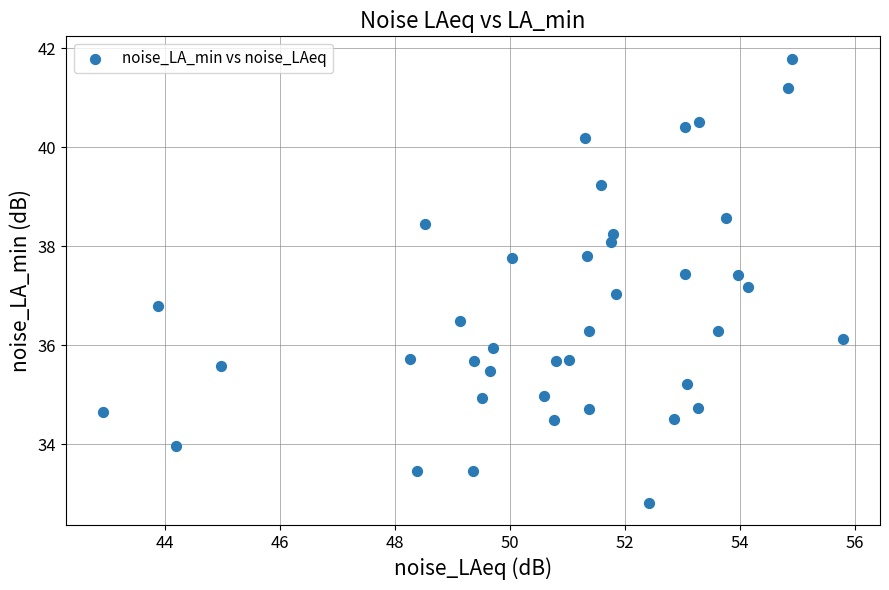

What is the range of Y values (max minus min)?

9.0